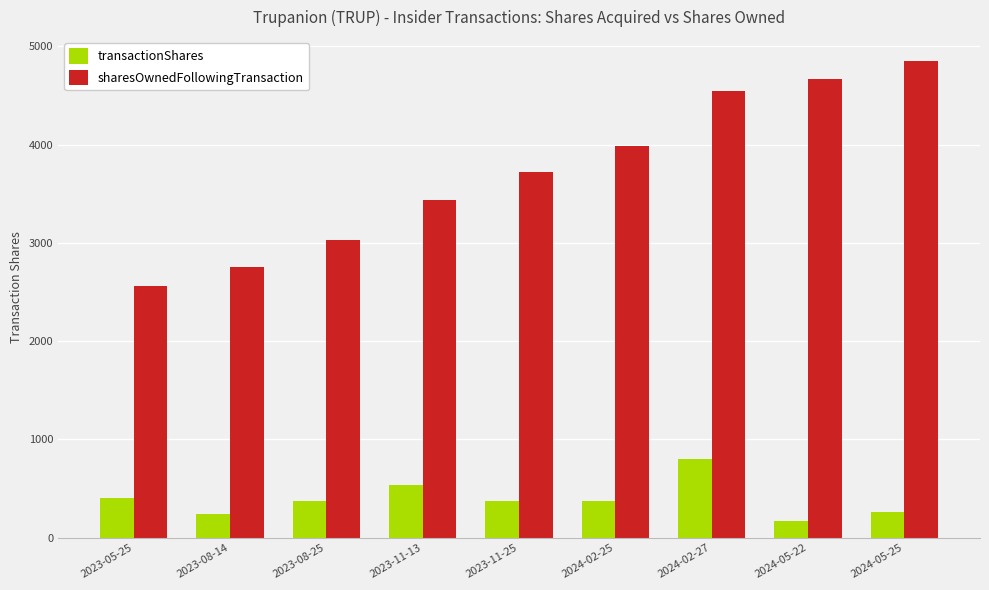

At how many categories does at least one series exceed 1944?

9